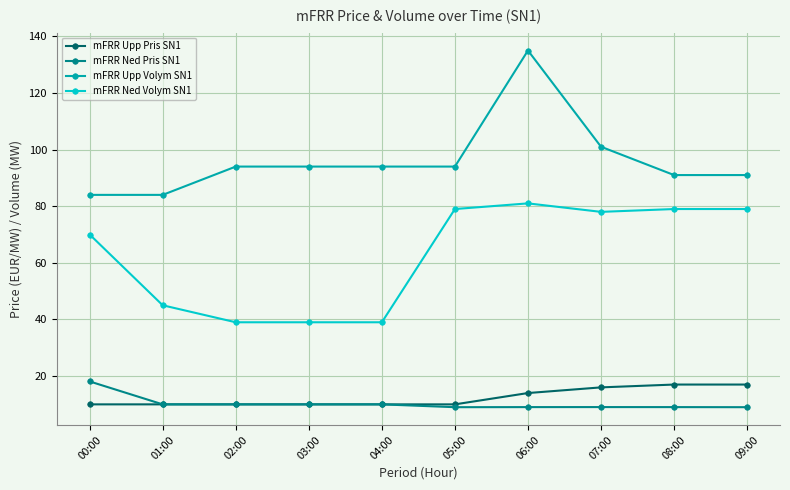

Where is mFRR Upp Volym SN1 nearest to the value 109?

07:00